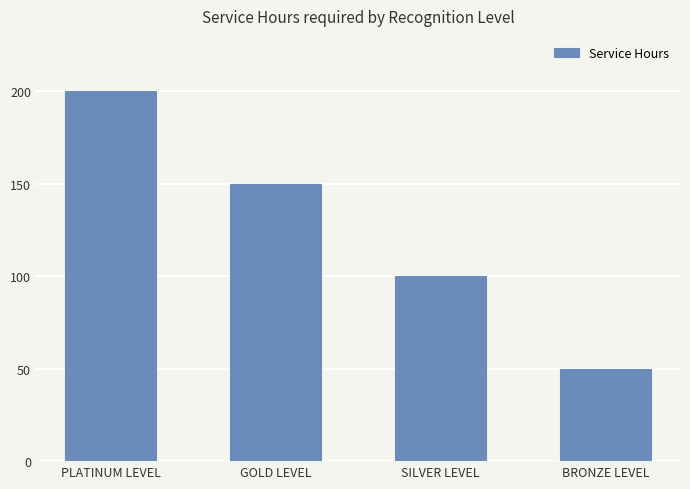

Reading left to right, list all the values displayed in this chart.

PLATINUM LEVEL=200	GOLD LEVEL=150	SILVER LEVEL=100	BRONZE LEVEL=50